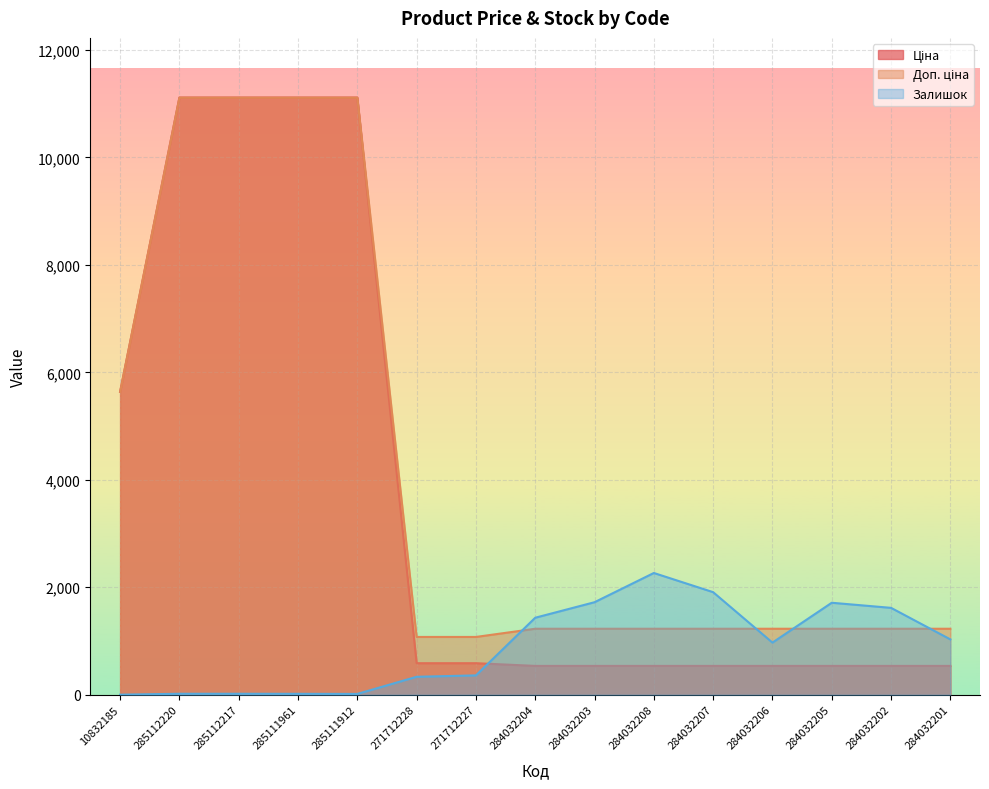

Where is Ціна nearest to the value 5824?

10832185